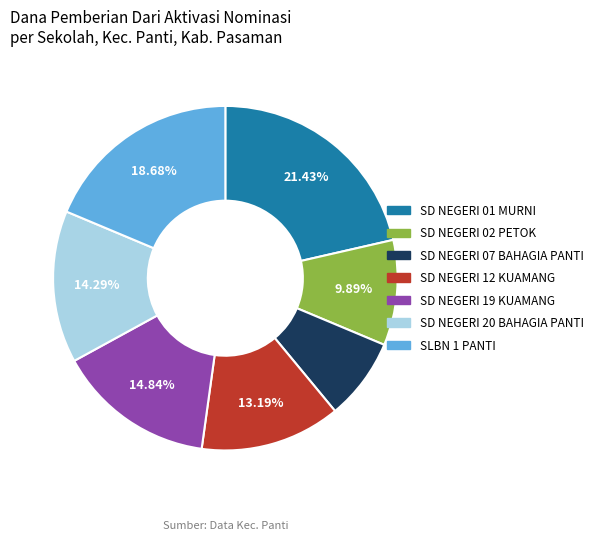

Does any single category account for the majority?

No